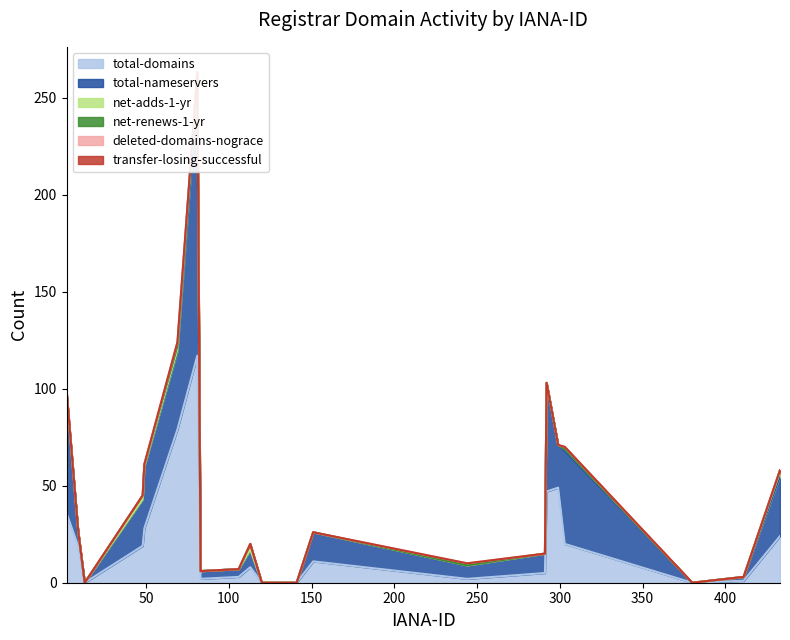

The deleted-domains-nograce series shows 1 at 13. True or false?

False